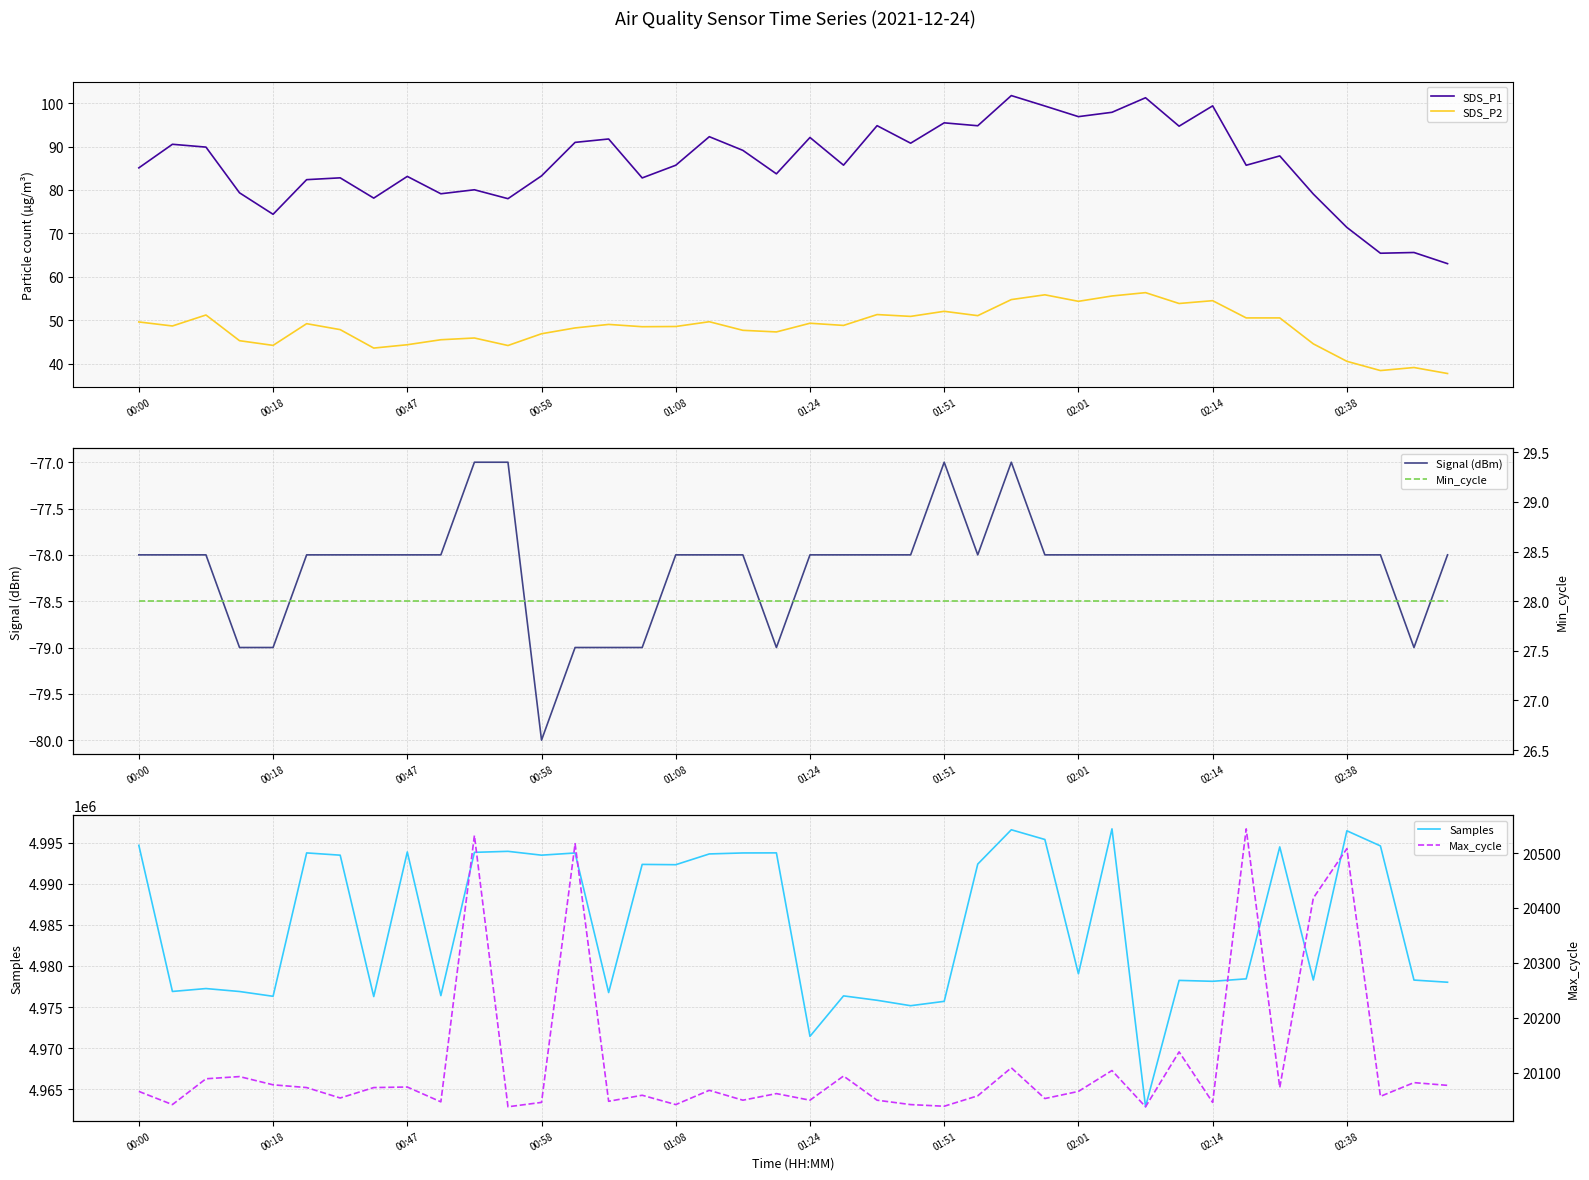

How many data points does each series have?

40